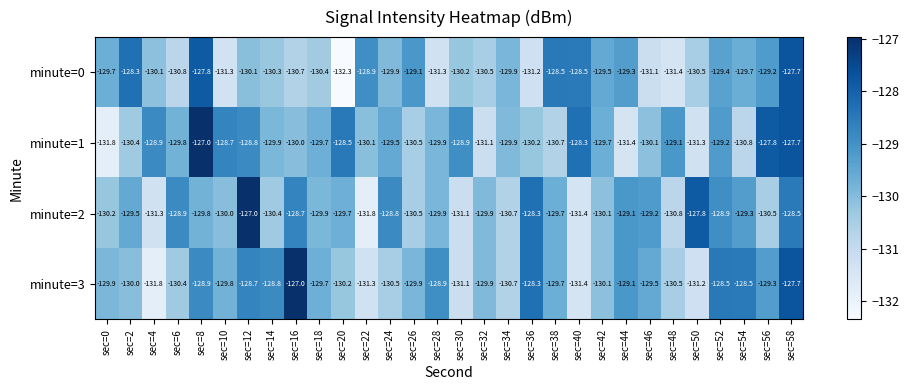

Which series changed the most between sec=16 and sec=44?

minute=3